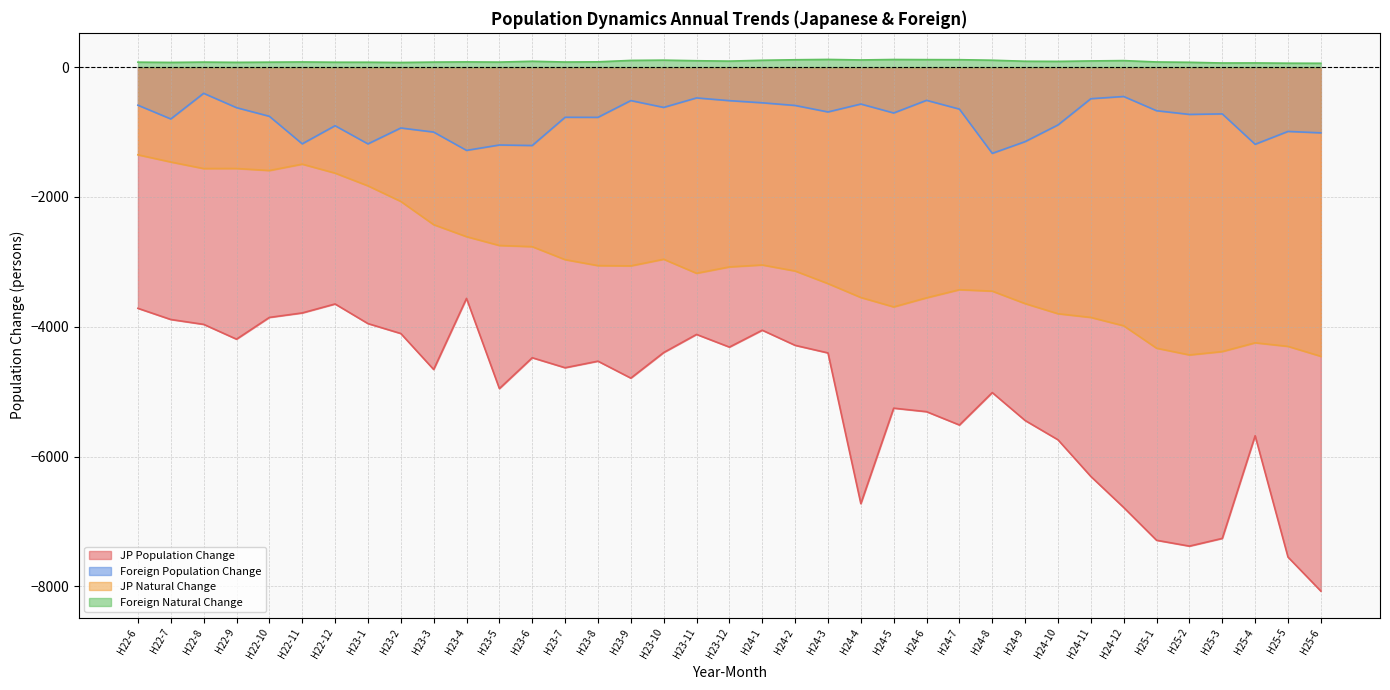

At H24-11, list the series in order from largest to smallest.

Foreign Natural Change, Foreign Population Change, JP Natural Change, JP Population Change